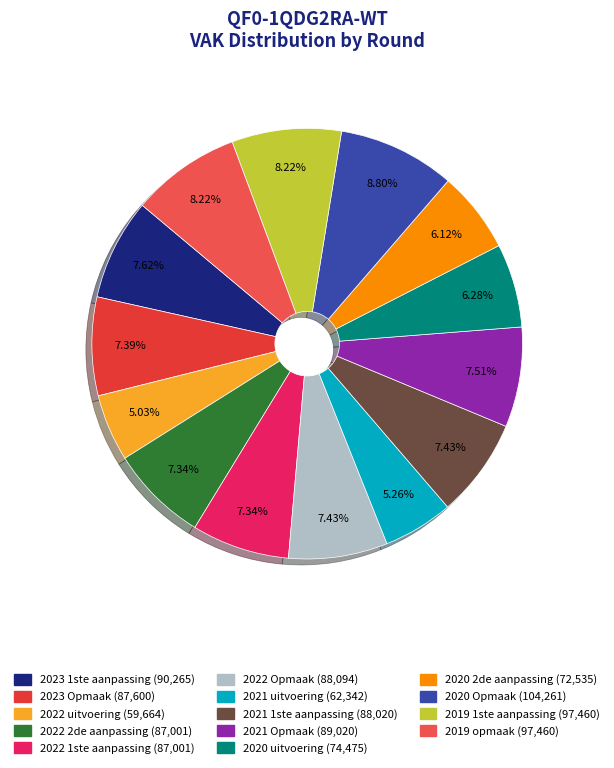

Between 2019 opmaak and 2022 Opmaak, which is larger?

2019 opmaak